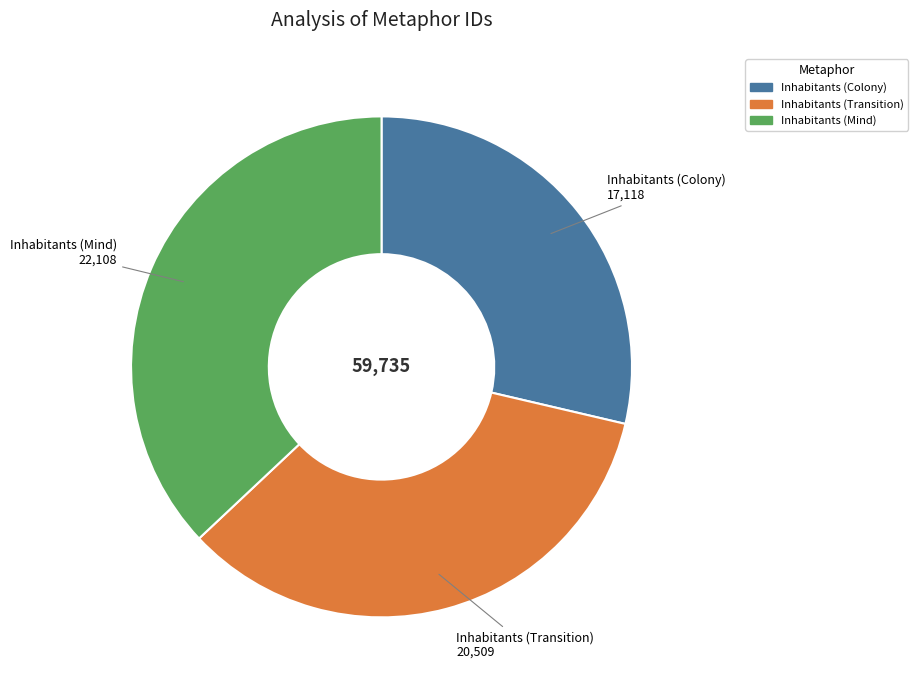

Which slice is the smallest?

Inhabitants (Colony)